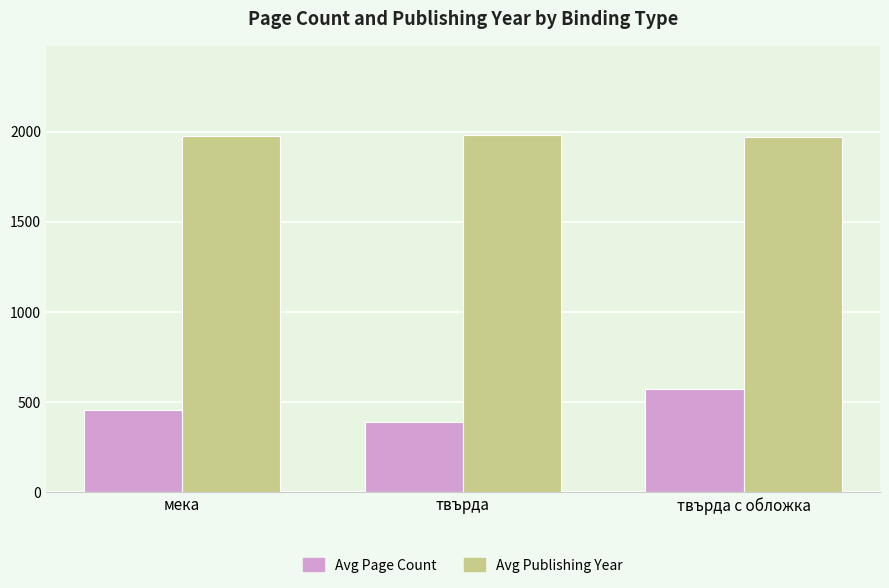

List the series in order of their peak value, lowest first.

Avg Page Count, Avg Publishing Year